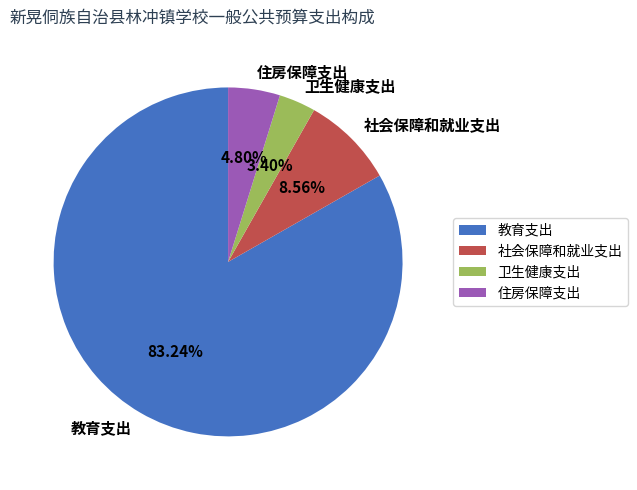

Does 教育支出 represent more than half of the total?

Yes